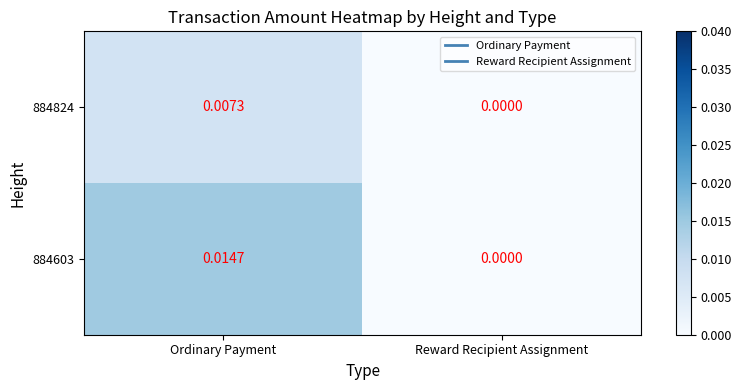

At which category is the sum across all series the highest?

Ordinary Payment